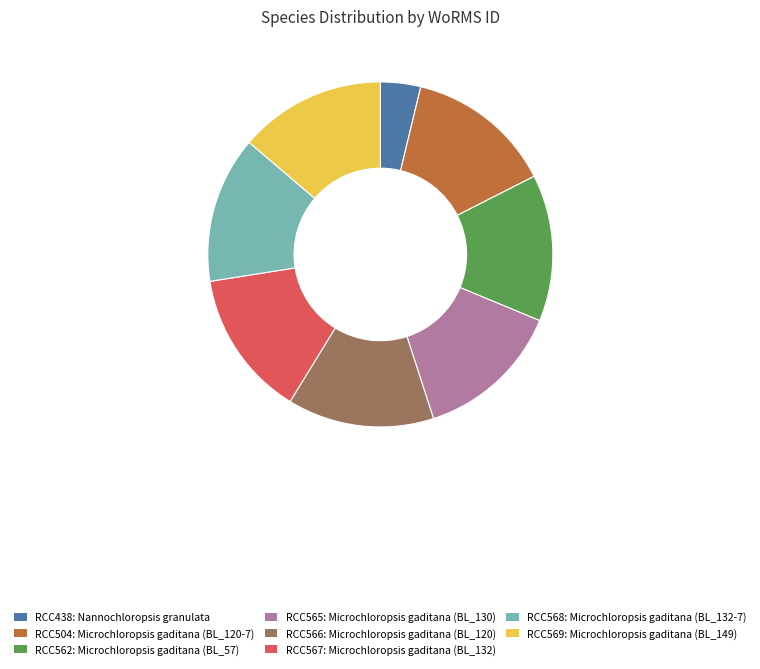

Is the sum of RCC565: Microchloropsis gaditana (BL_130) and RCC568: Microchloropsis gaditana (BL_132-7) greater than half?

No